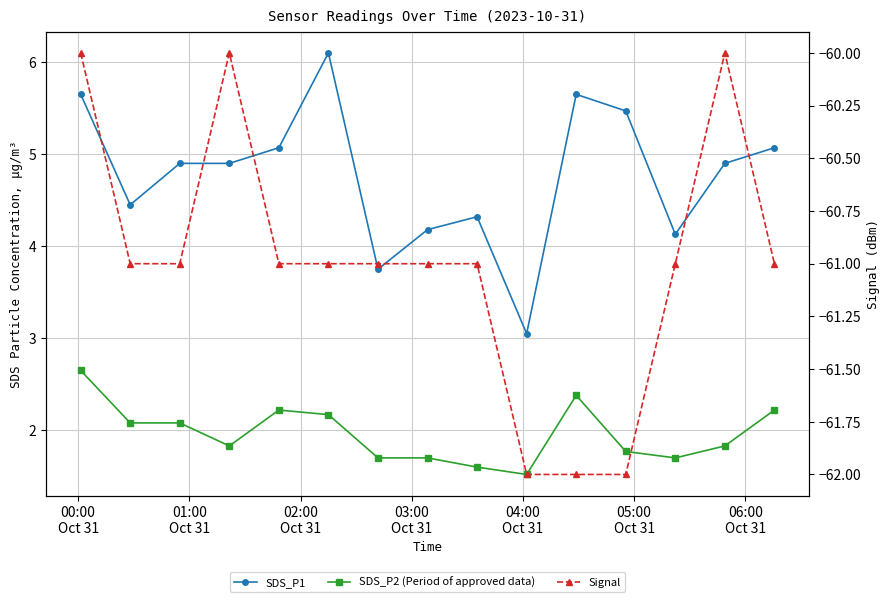

True or false: SDS_P1 and Signal intersect in this chart.

False